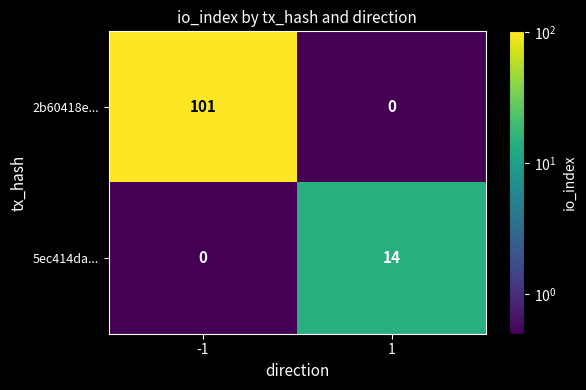

What is the highest value of the 2b60418e... series?

101